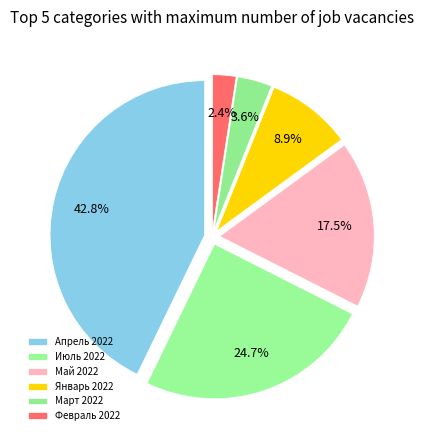

Approximately how many times larger is the value at Апрель 2022 compared to Июль 2022?

1.7